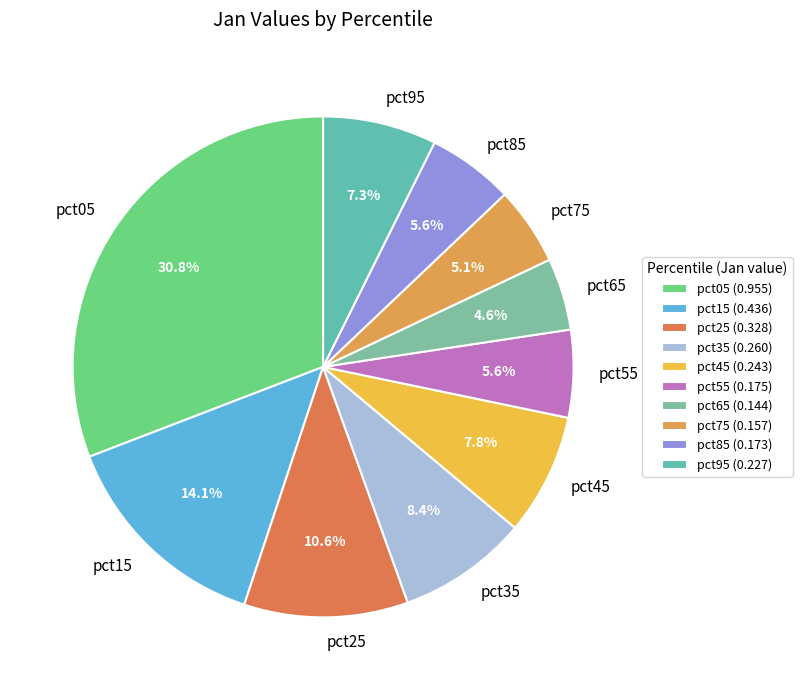

What percentage is the pct55 slice, to the nearest percent?

6%